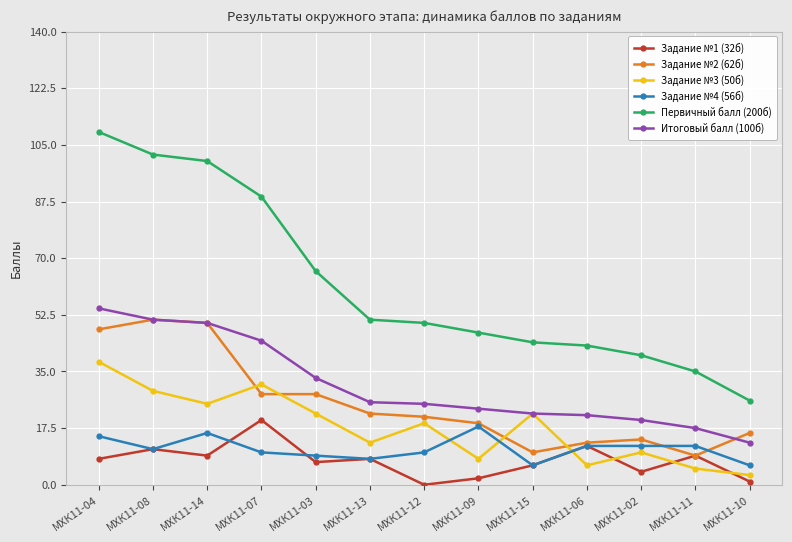

What are all the series names shown in the legend?

Задание №1 (32б), Задание №2 (62б), Задание №3 (50б), Задание №4 (56б), Первичный балл (200б), Итоговый балл (100б)